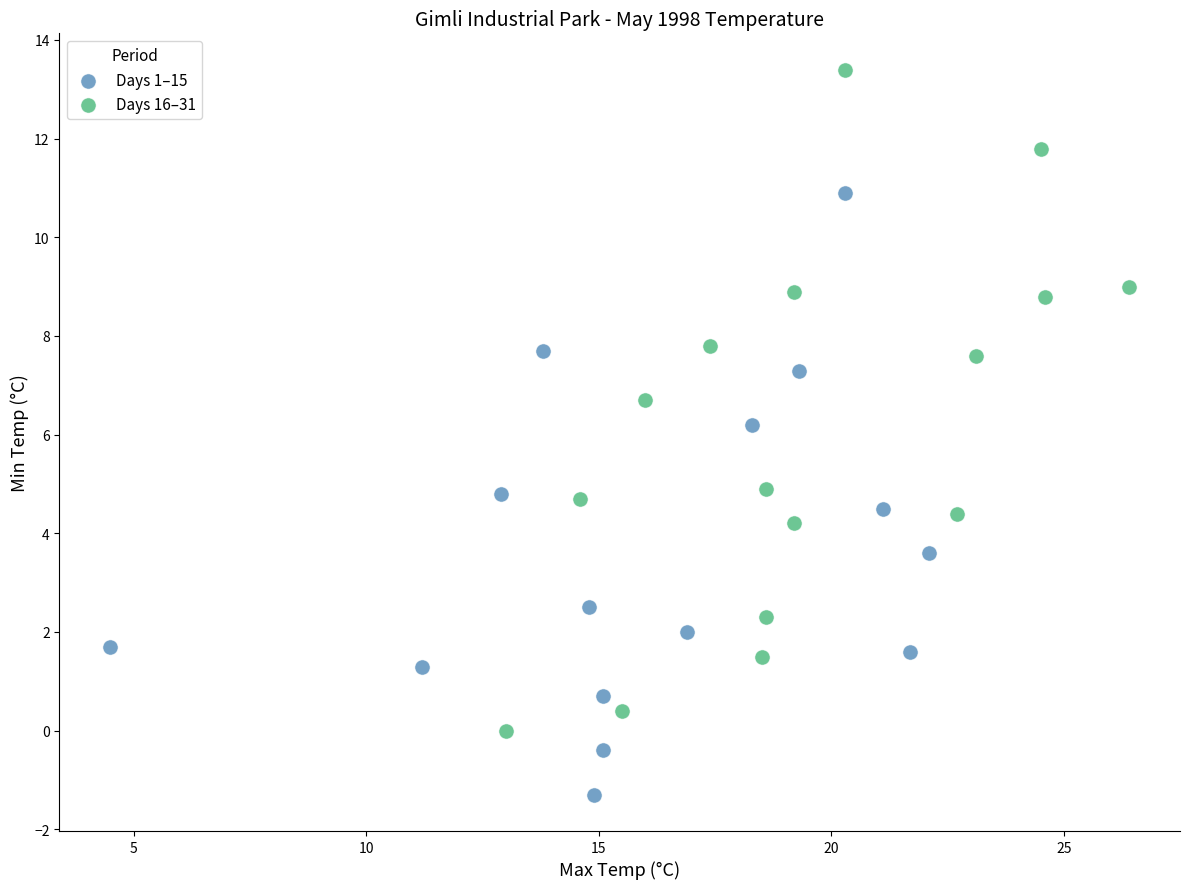

Which series reaches the minimum Y coordinate?

Days 1–15